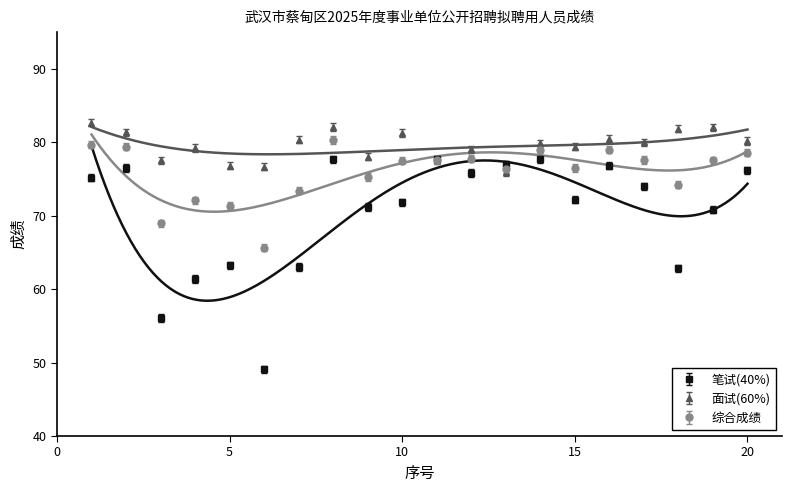

What is the value of the 综合成绩 point at the 9th from the left?

75.3